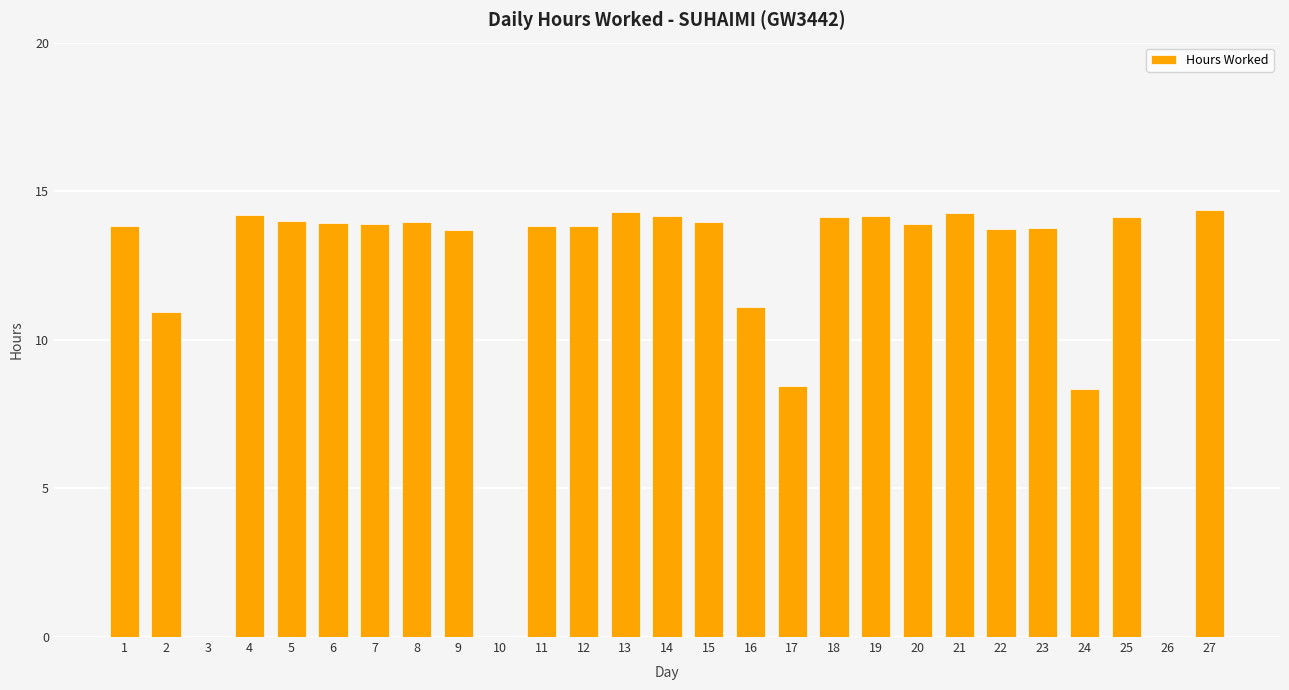

What is the sum of all values?

318.9